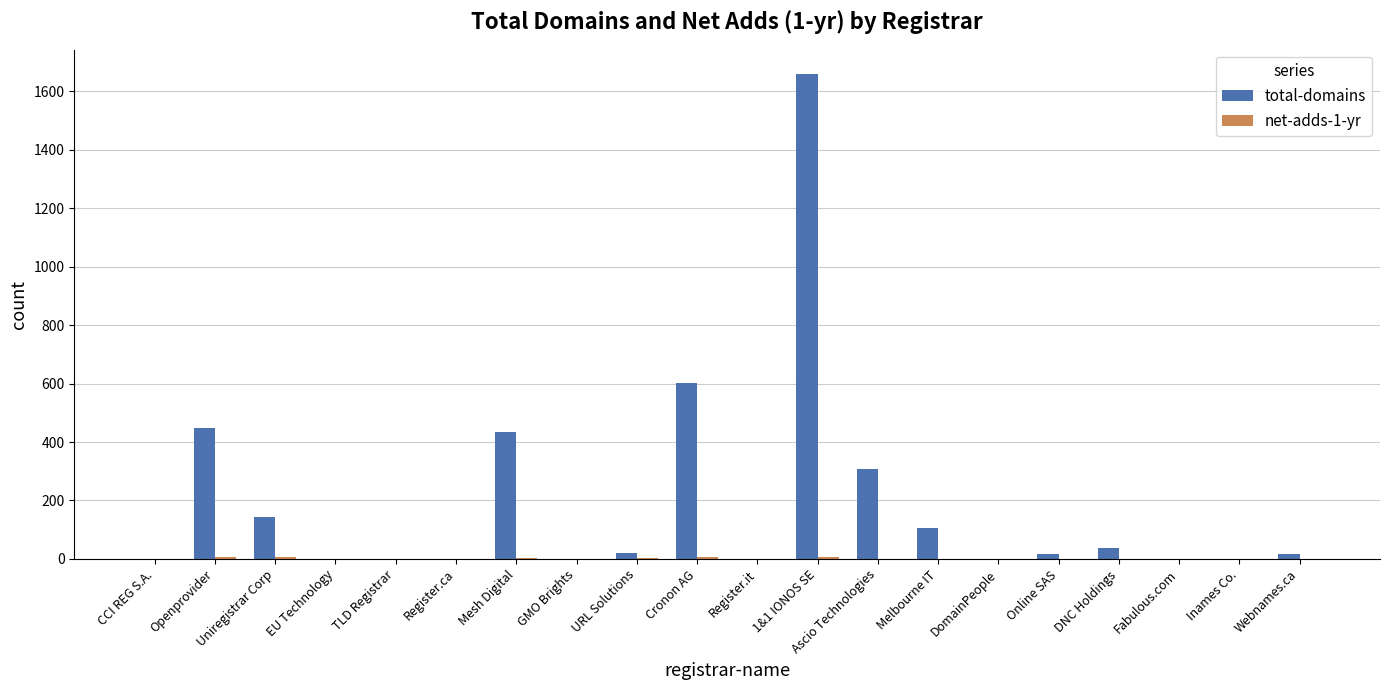

The total-domains series shows 449 at Openprovider. True or false?

True